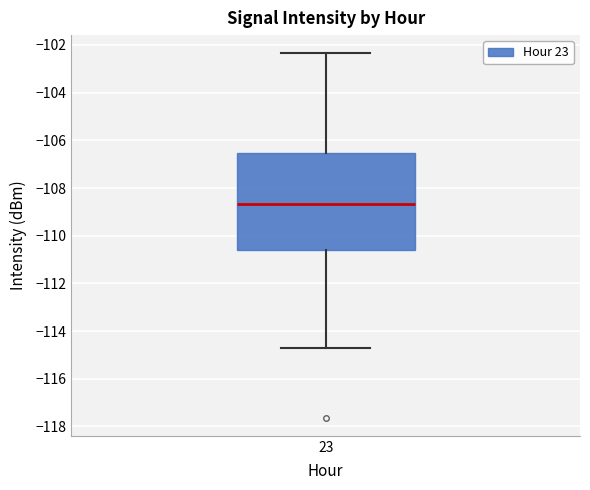

Where does the lower whisker of the box at x = 23 end on the y-axis? The values are not printed on the chart, so give them approximately, as read against the axis.

-114.6